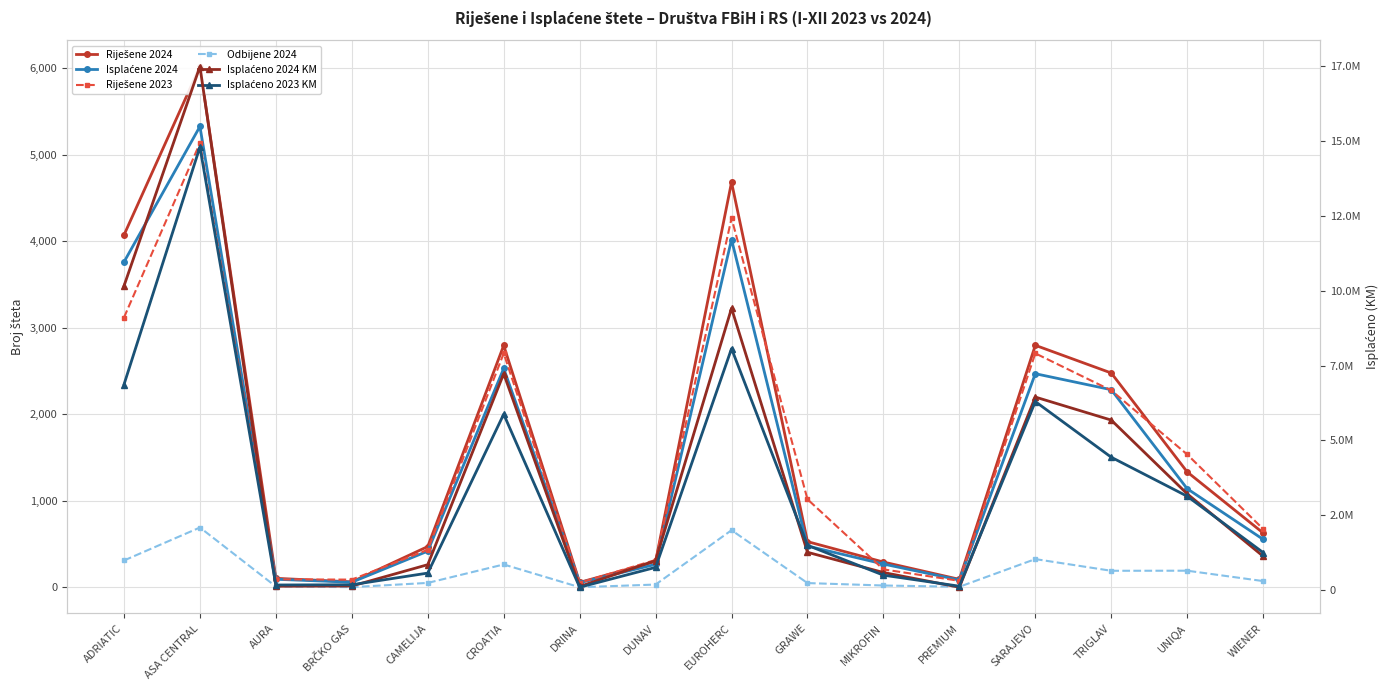

Count the number of data series in this chart.

6